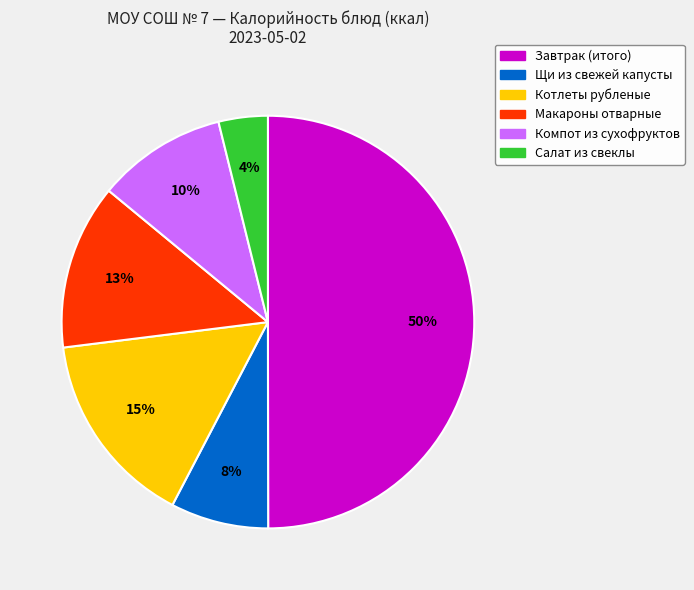

Is Щи из свежей капусты the majority of the pie?

No